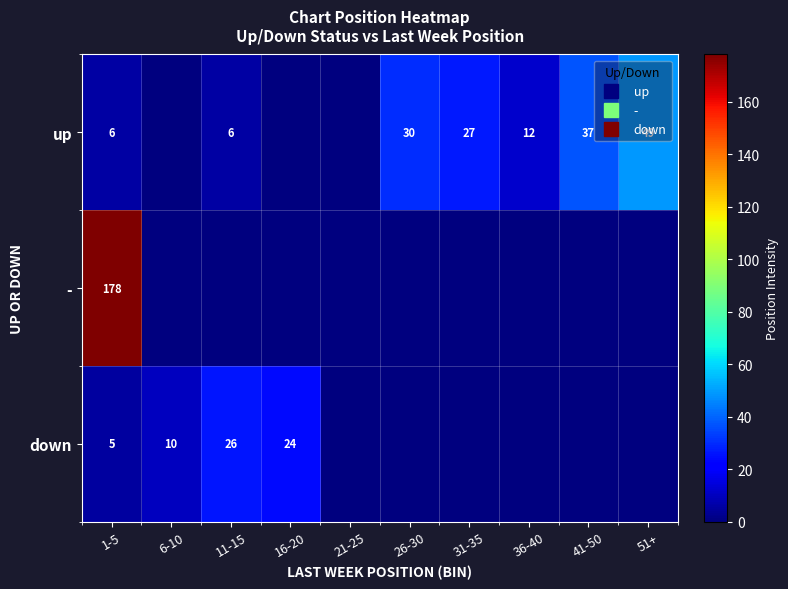

Count the number of categories in the chart.

10